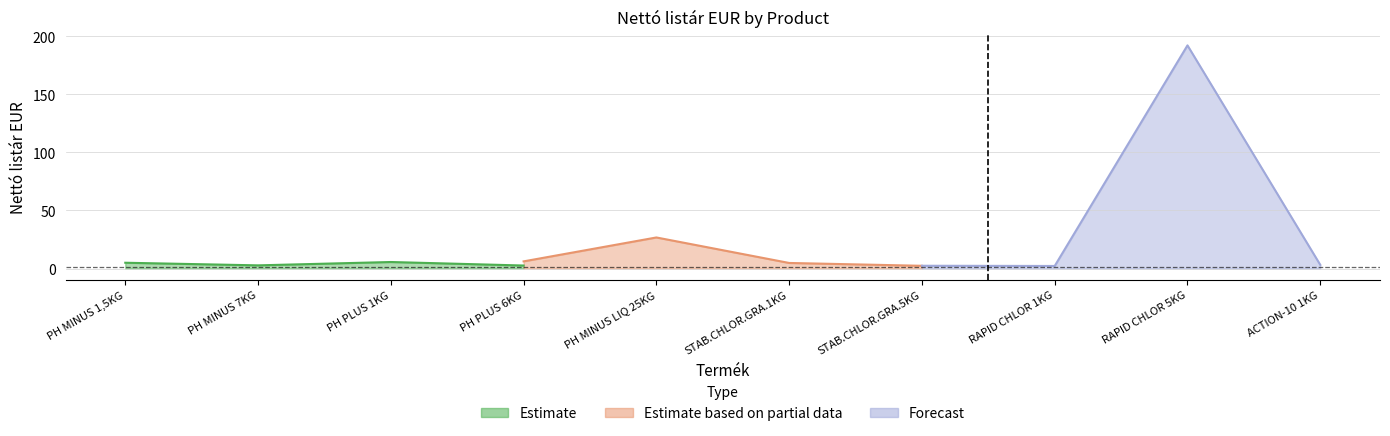

What is the minimum value for Estimate?

1.6